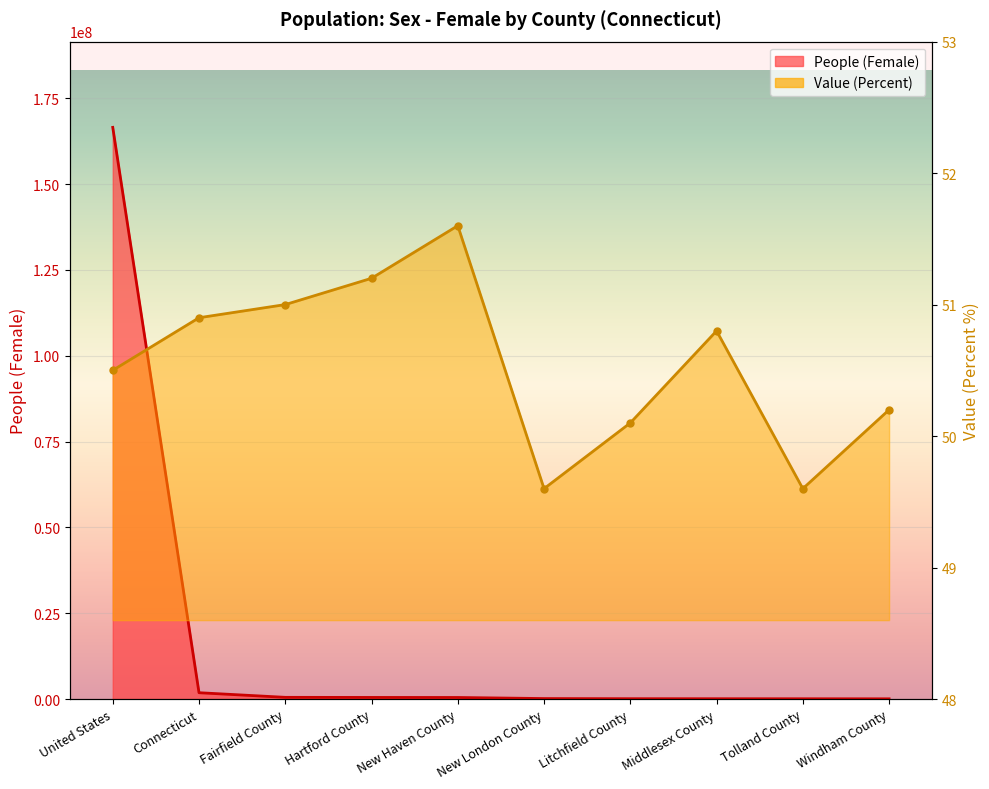

True or false: People (Female) and Value (Percent) cross at least once.

False